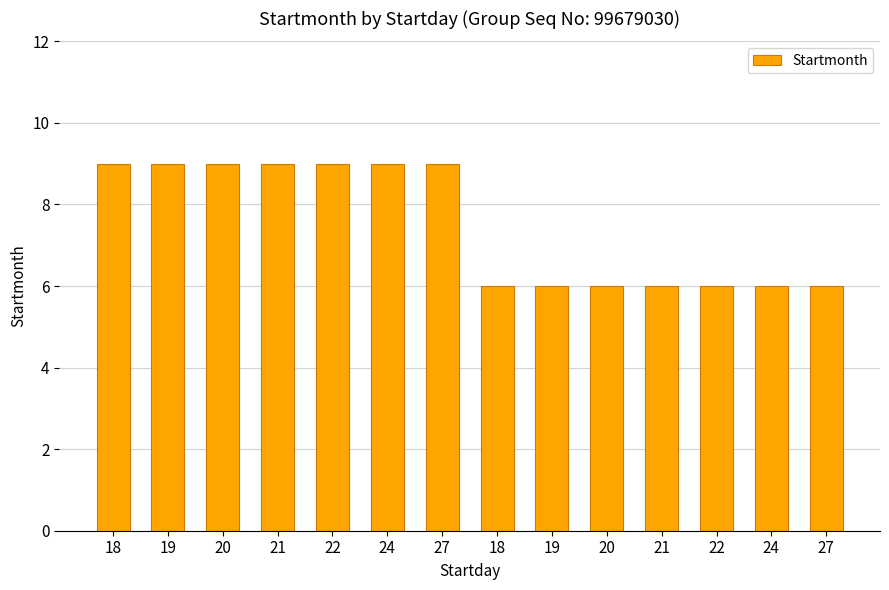

Does the chart contain any negative values?

No